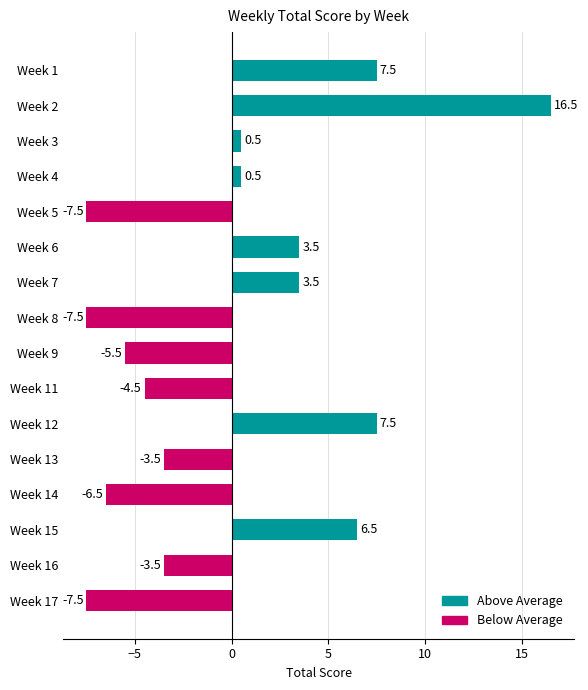

What is the change in value from Week 7 to Week 9?

-9.0